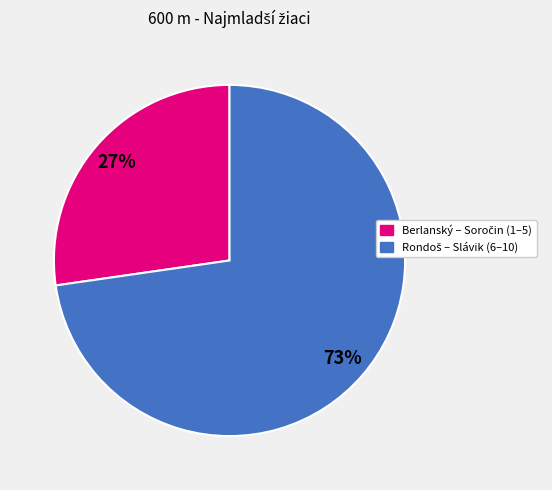

Does any single category account for the majority?

Yes